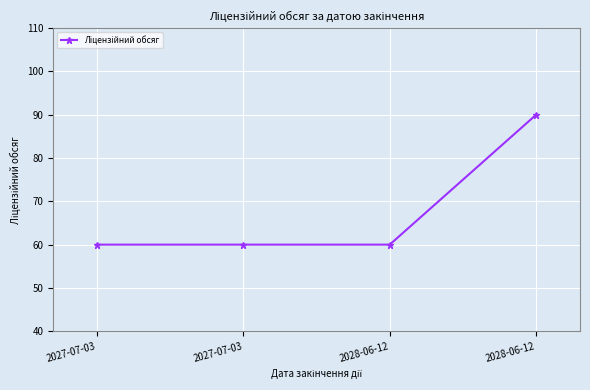

Does the chart have visible grid lines?

Yes